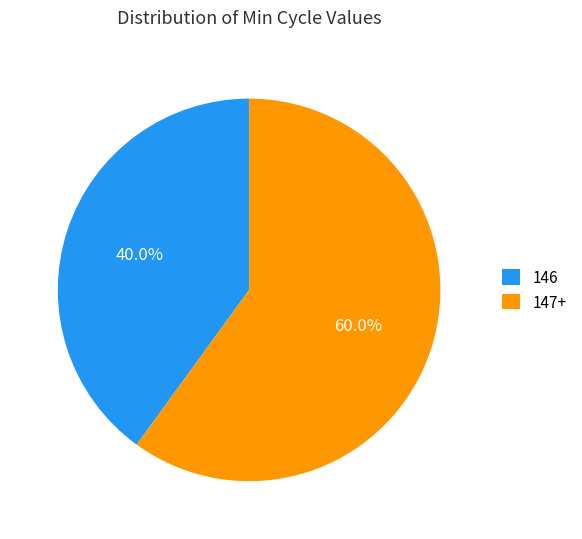

Is 146 the majority of the pie?

No